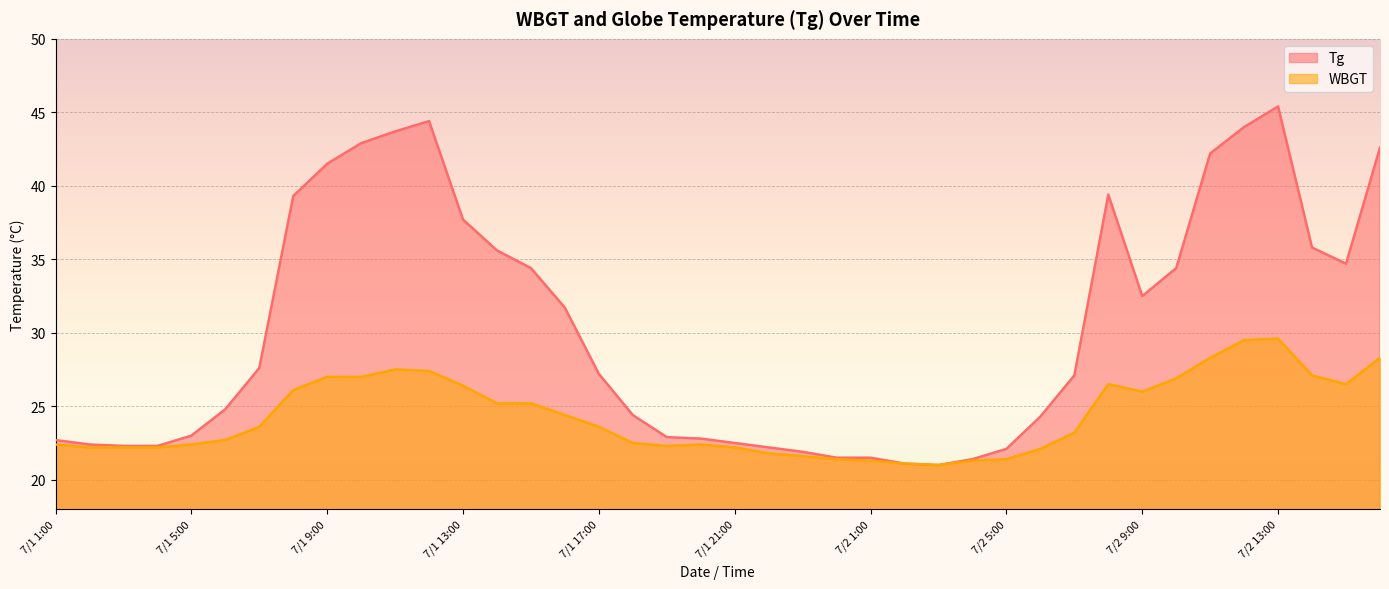

Which series changed the most between 7/2 6:00 and 7/2 8:00?

Tg